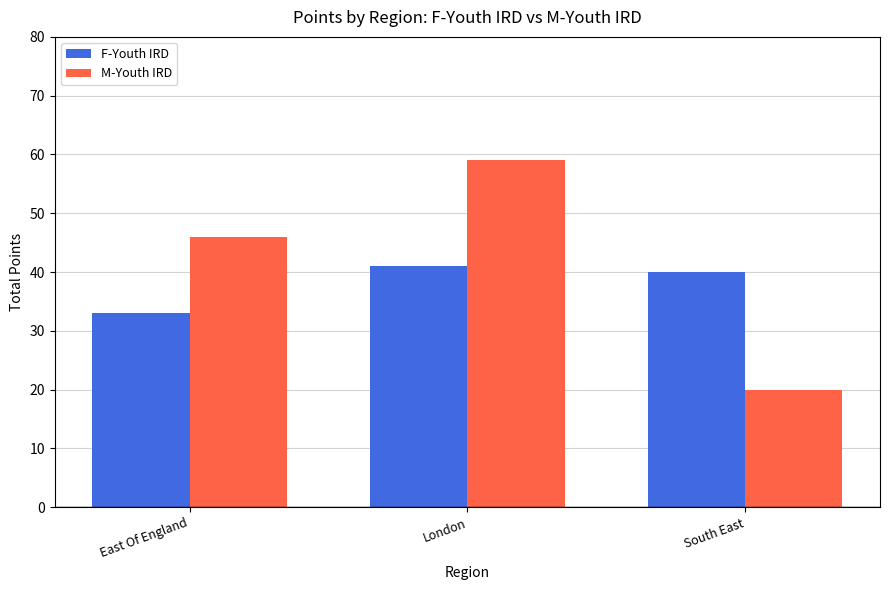

Which series changed the most between London and South East?

M-Youth IRD